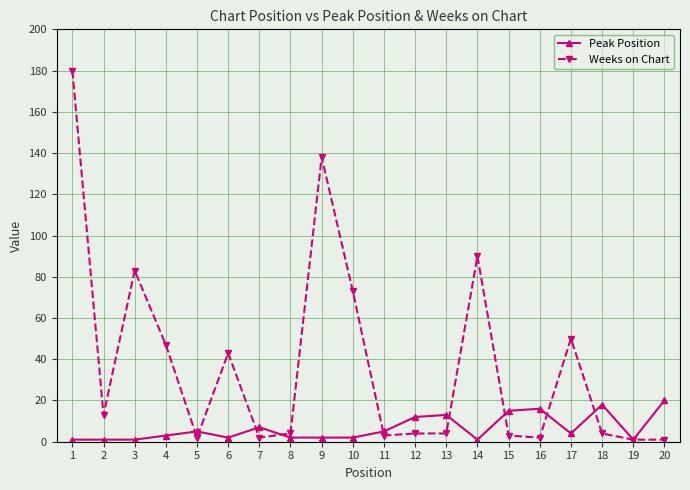

Which series has the largest total across all categories?

Weeks on Chart